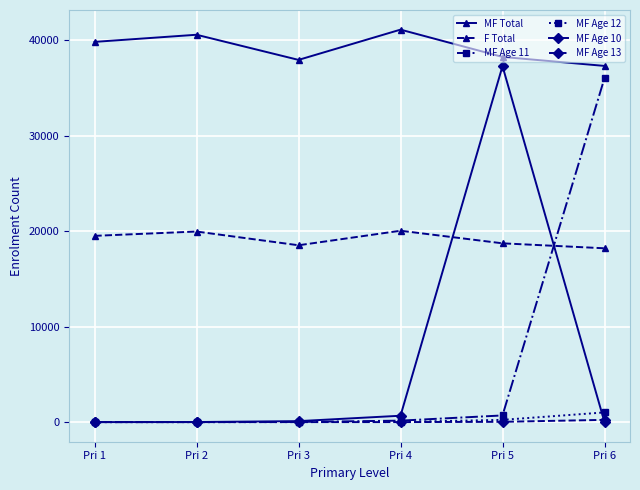

At how many categories does at least one series exceed 10107?

6